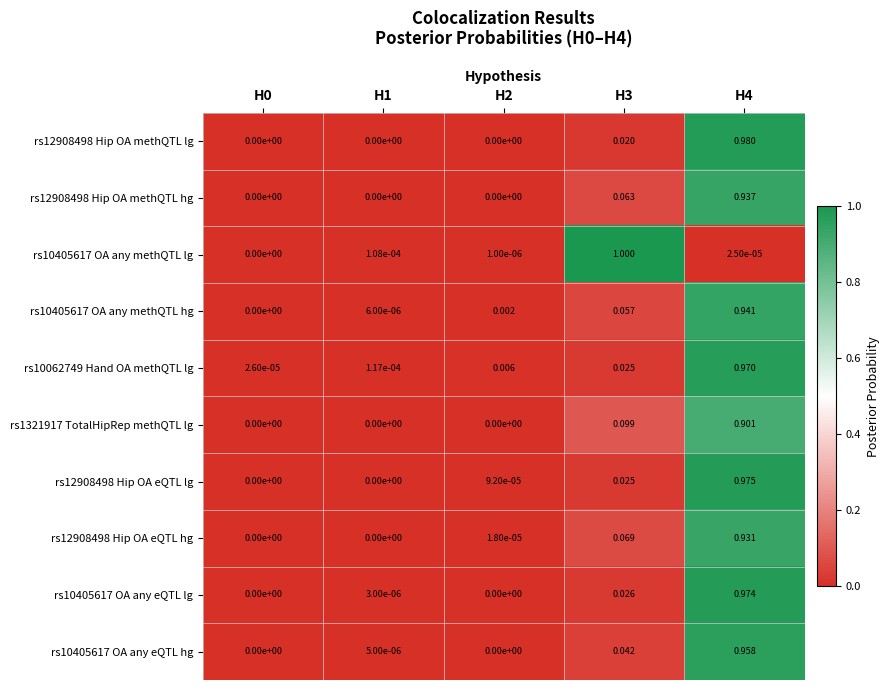

Which series has the largest total across all categories?

rs10062749 Hand OA methQTL lg